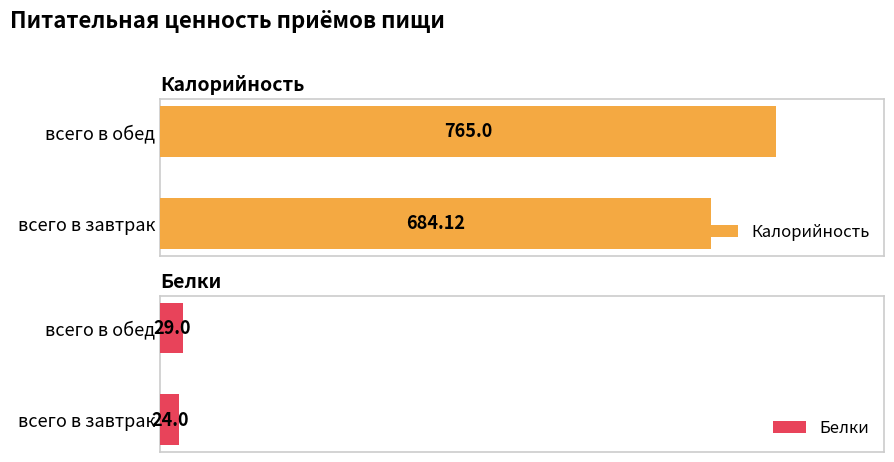

At which label does Калорийность reach its minimum?

всего в завтрак